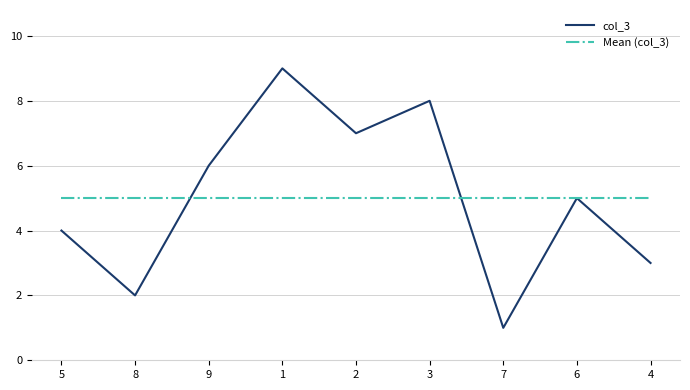

What is the sum of the Mean (col_3) values at 6 and 9?

10